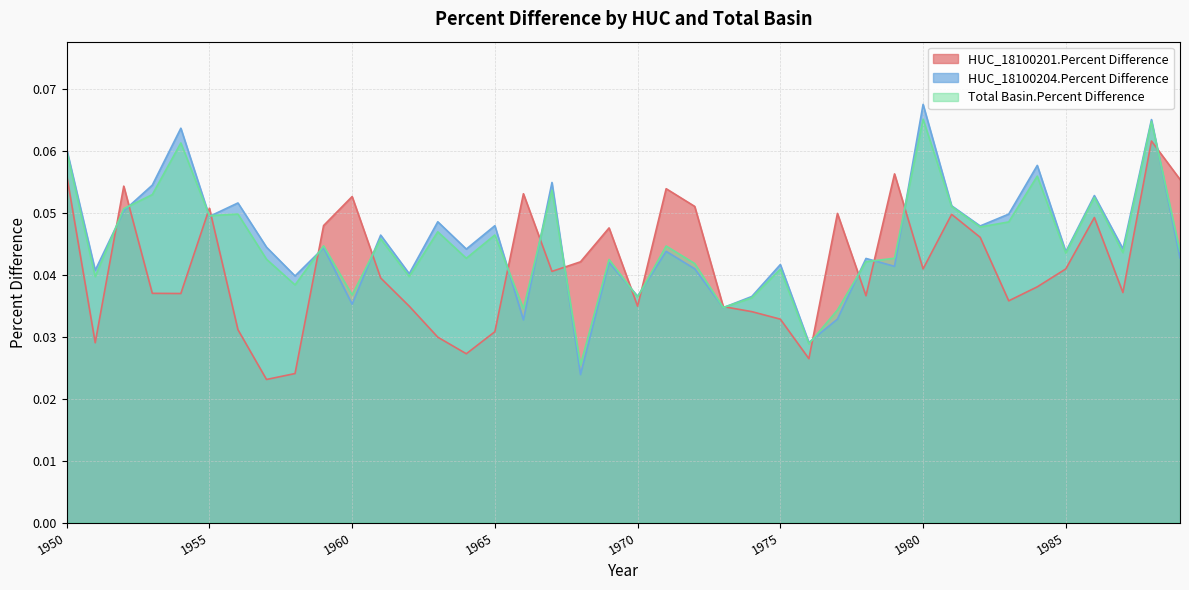

Which series has the largest range (max minus min)?

HUC_18100204.Percent Difference